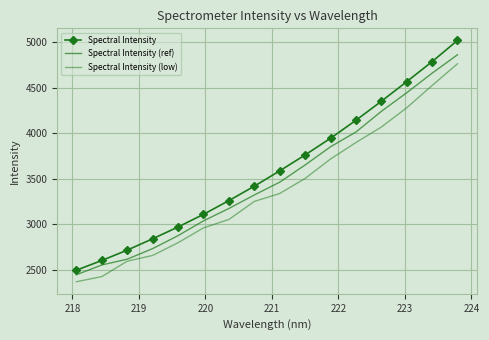

What is the lowest value of the Spectral Intensity series?

2492.6